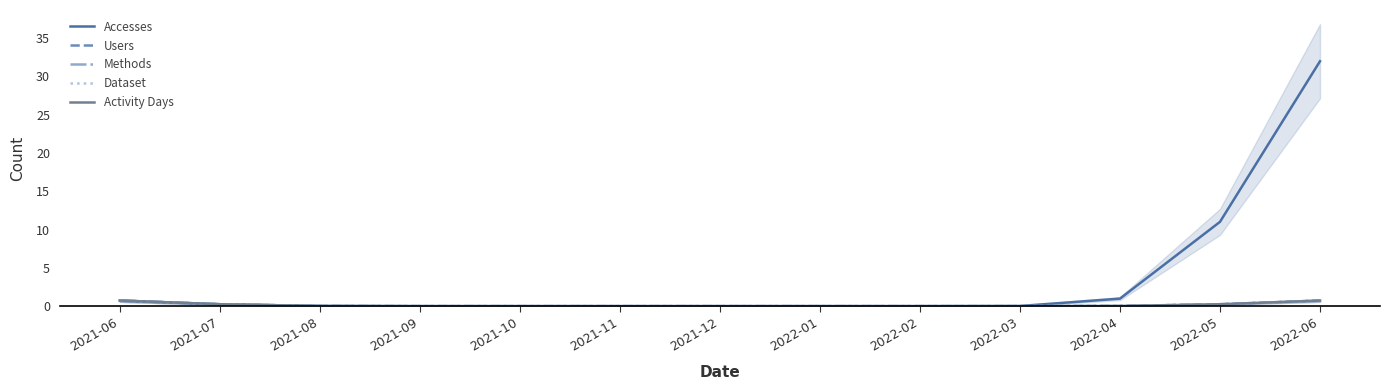

What is the value of the Users point at the 13th from the left?

0.7